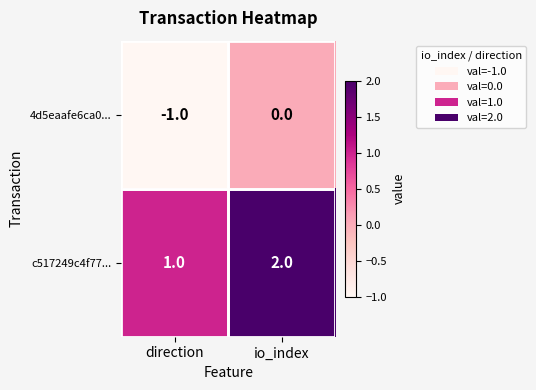

Which series has the largest total across all categories?

c517249c4f77...